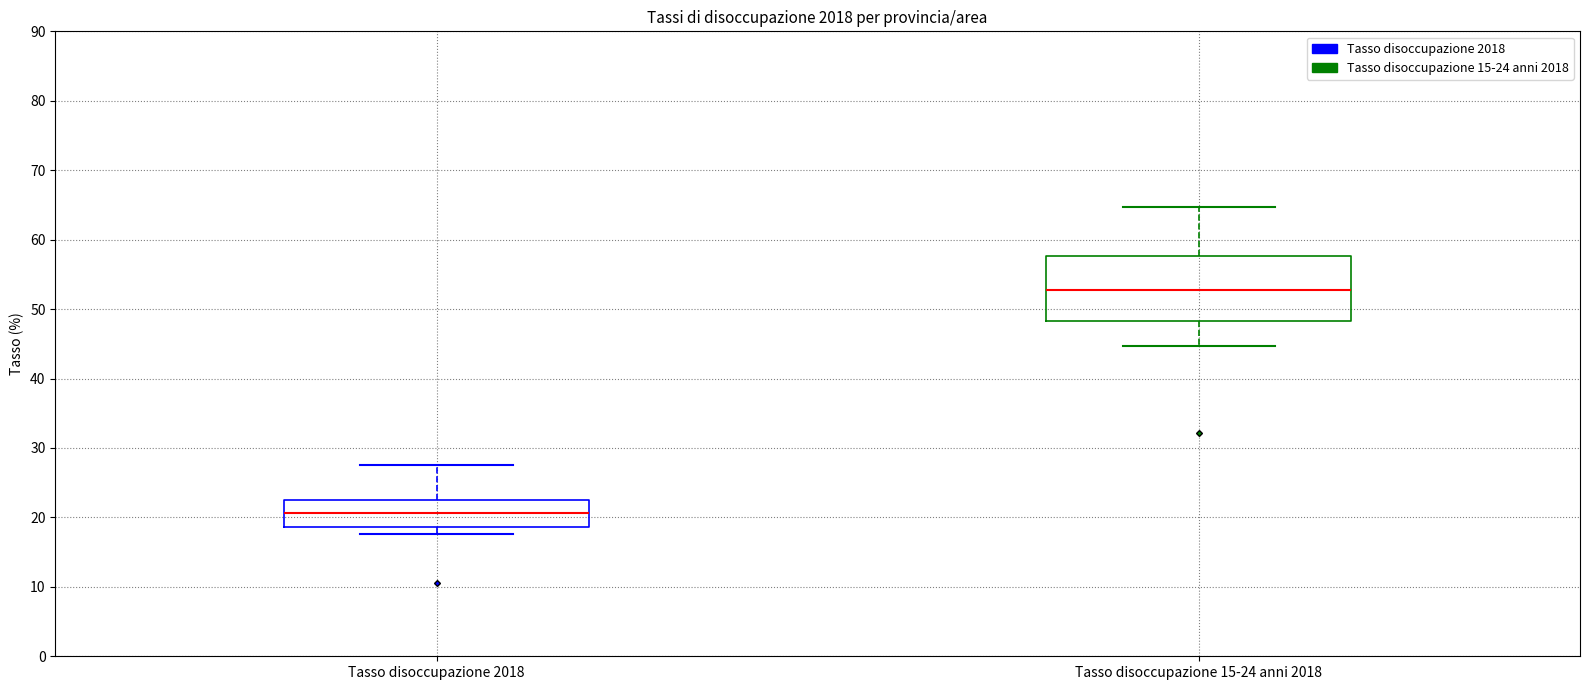

Comparing the boxes themselves (not the whiskers), which one is the tallest?

Tasso disoccupazione 15-24 anni 2018